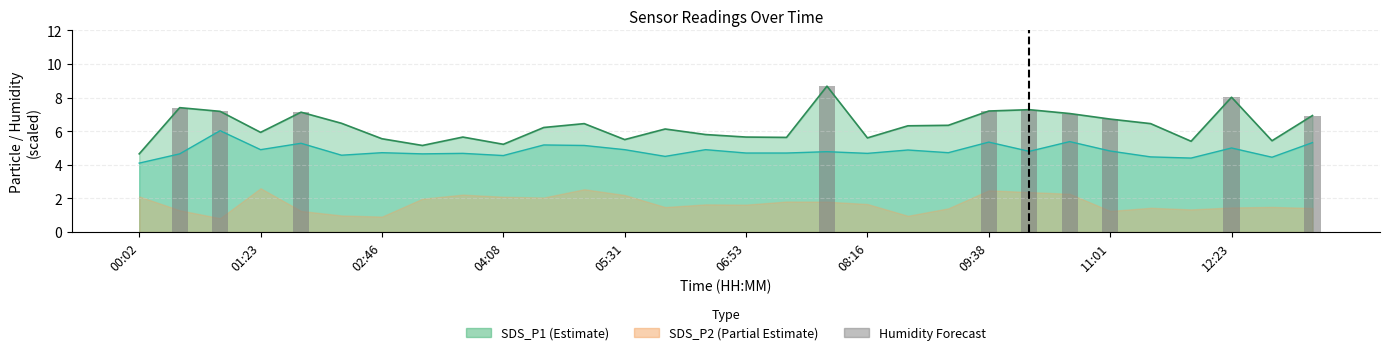

Are the bars grouped side by side (vs. stacked)?

No